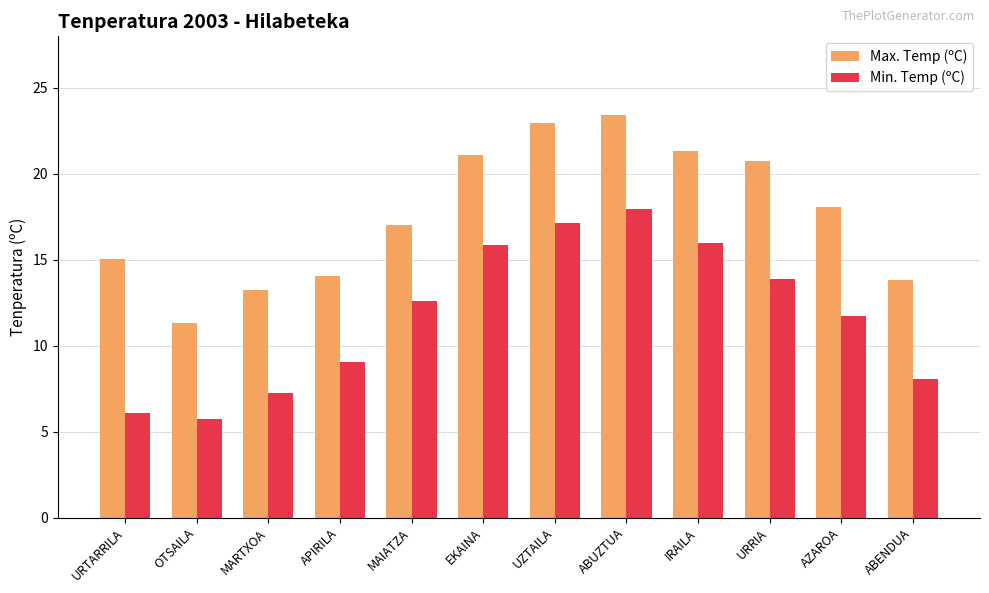

Reading left to right, what are all the values shown in this chart?

Max. Temp (ºC): URTARRILA=15.0	OTSAILA=11.3	MARTXOA=13.2	APIRILA=14.0	MAIATZA=17.0	EKAINA=21.1	UZTAILA=22.9	ABUZTUA=23.4	IRAILA=21.3	URRIA=20.7	AZAROA=18.1	ABENDUA=13.8
Min. Temp (ºC): URTARRILA=6.1	OTSAILA=5.7	MARTXOA=7.2	APIRILA=9.0	MAIATZA=12.6	EKAINA=15.9	UZTAILA=17.1	ABUZTUA=17.9	IRAILA=16.0	URRIA=13.9	AZAROA=11.7	ABENDUA=8.0